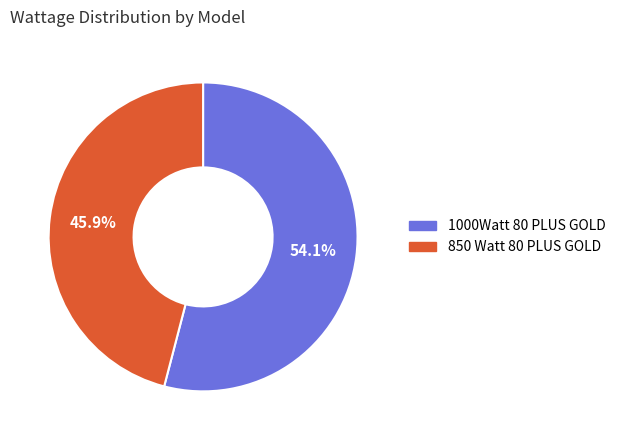

Count the number of slices in the pie.

2